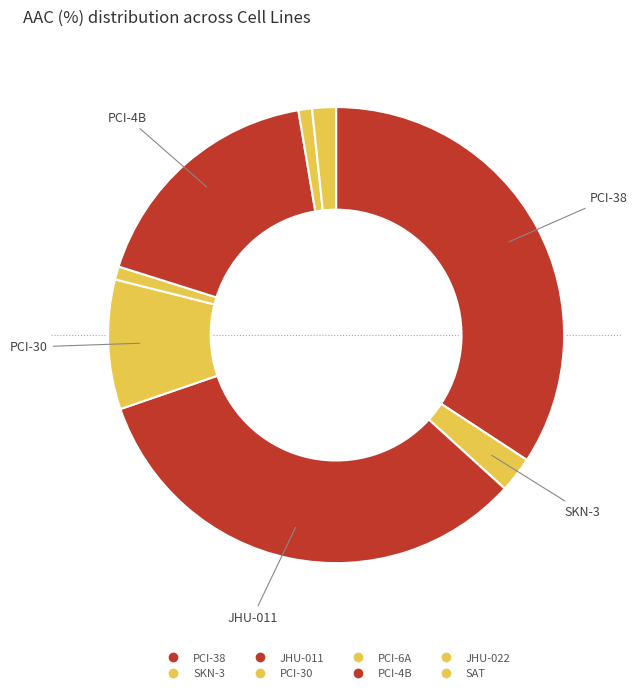

To the nearest percent, what is the difference between the JHU-022 and JHU-011 slice percentages?

32%